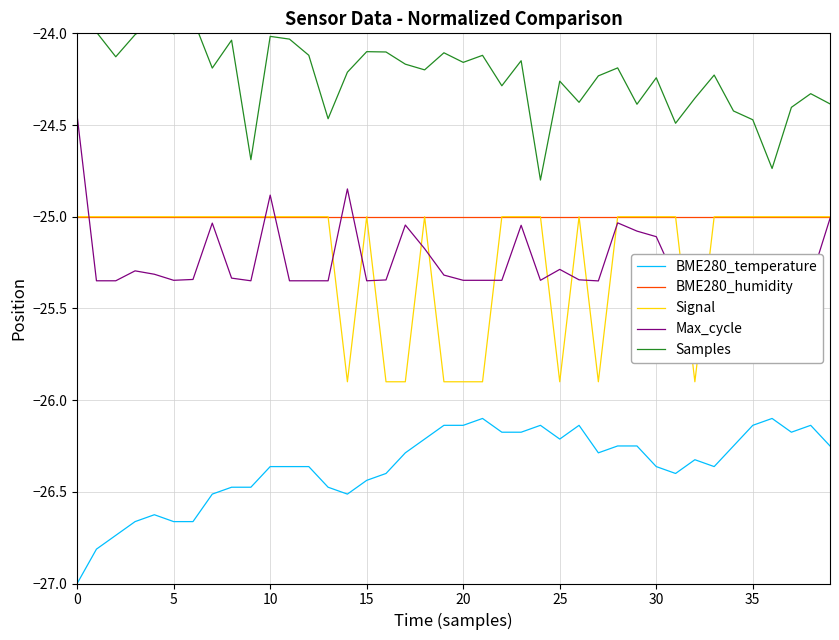

The Signal series shows -25.0 at 31. True or false?

True